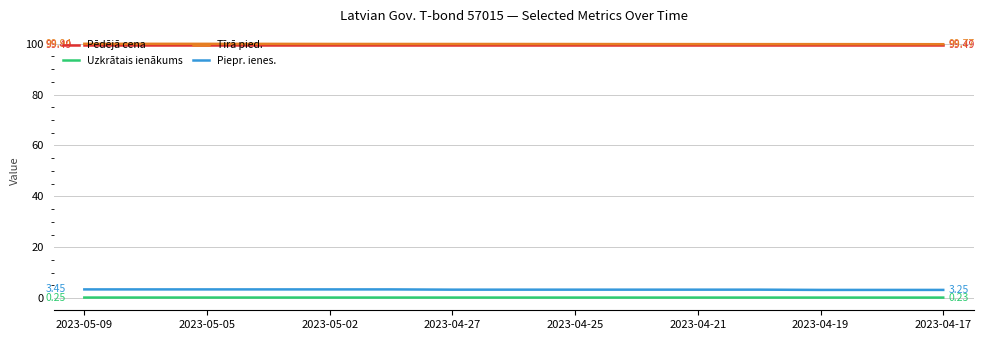

True or false: Tīrā pied. and Piepr. ienes. cross at least once.

False